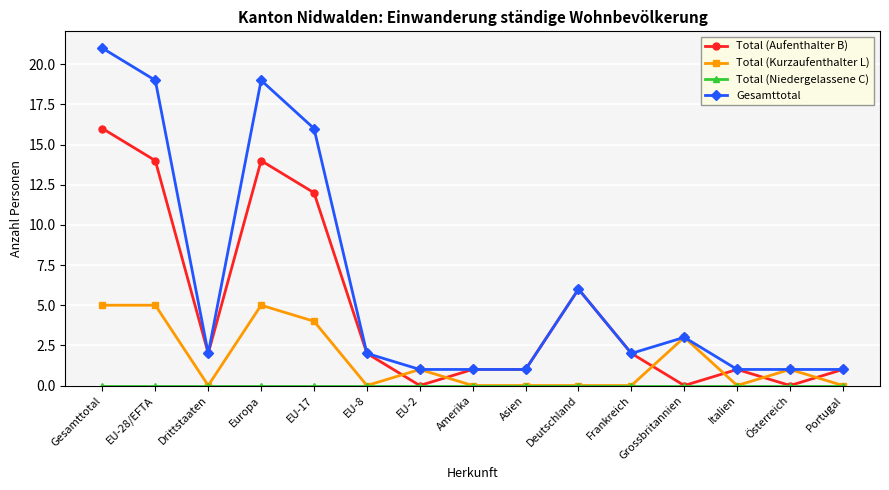

Where is the first local maximum for Total (Aufenthalter B)?

Europa